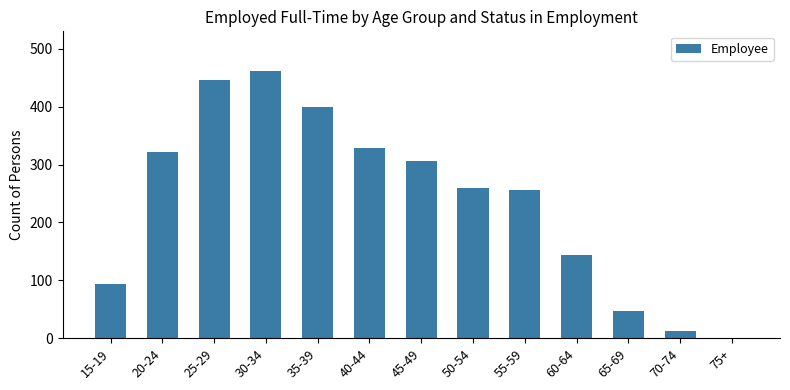

Are the bars horizontal?

No